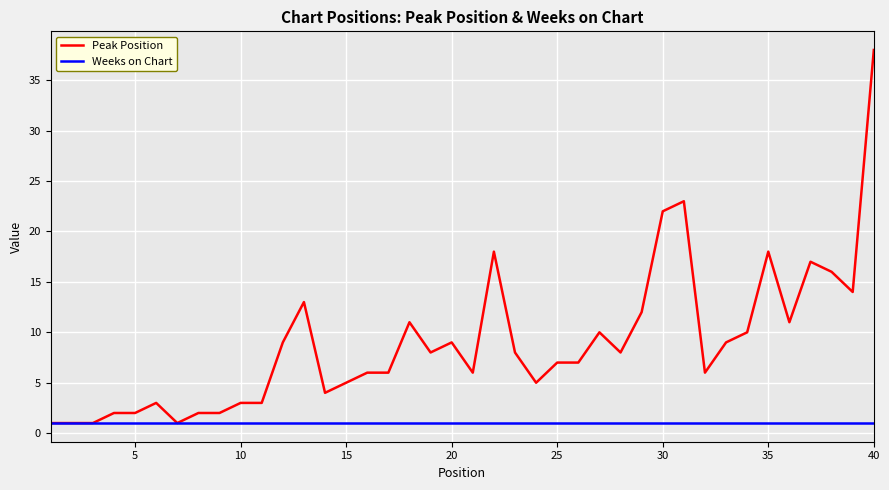

What is the minimum value for Peak Position?

1